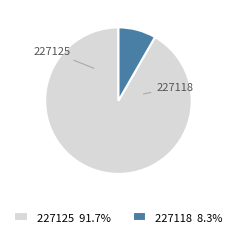

Which slice represents more than half of the pie?

227125